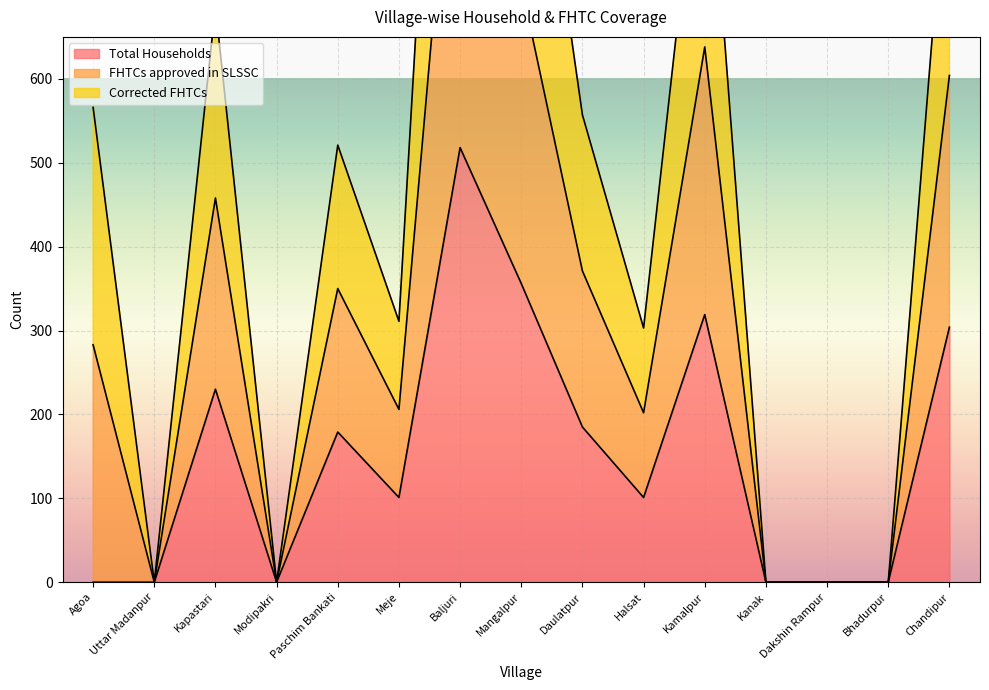

At which label does FHTCs approved in SLSSC reach its minimum?

Uttar Madanpur